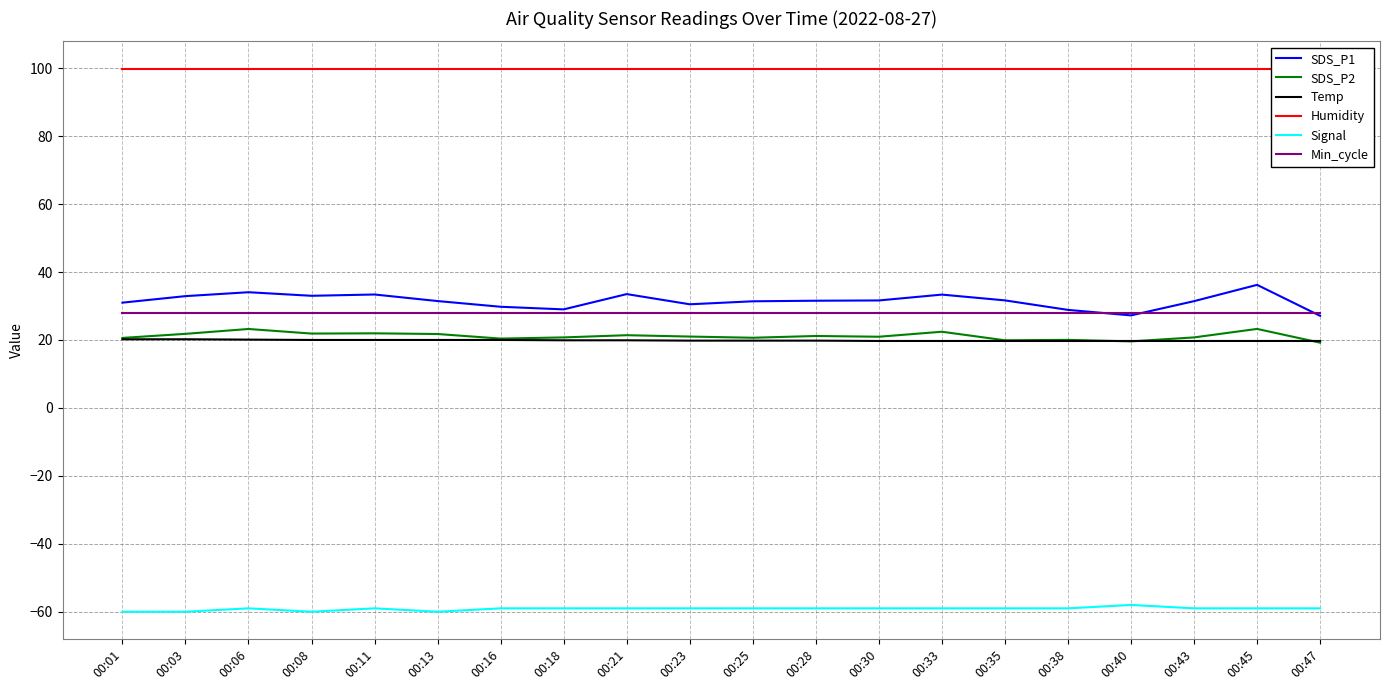

True or false: Humidity has more than 0 points higher than both neighbors.

False